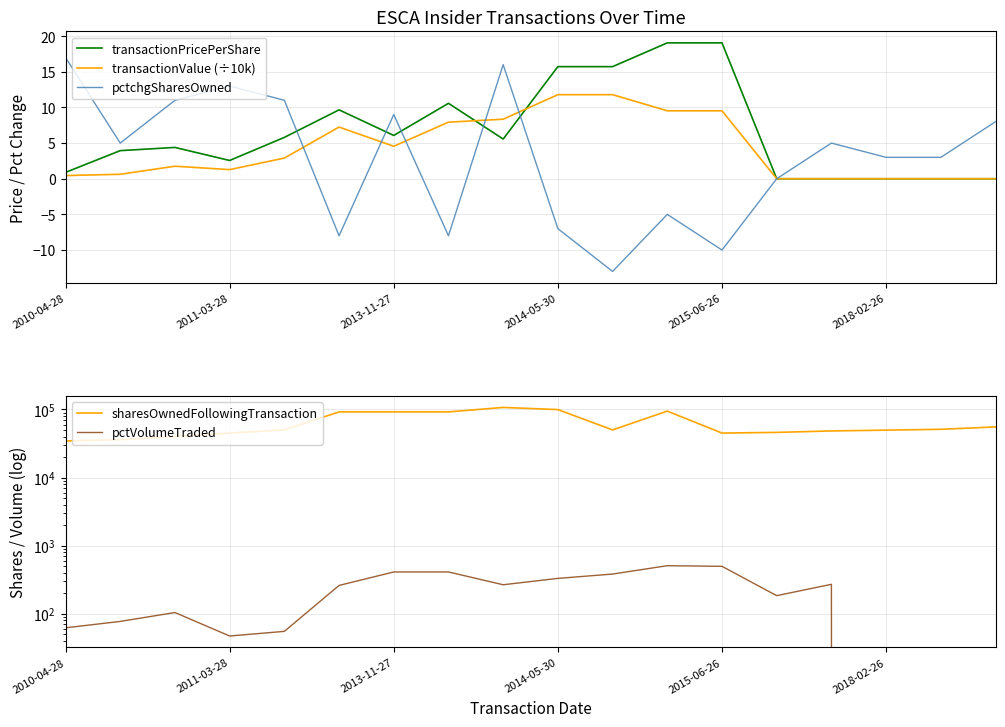

What are all the series names shown in the legend?

transactionPricePerShare, transactionValue (÷10k), pctchgSharesOwned, sharesOwnedFollowingTransaction, pctVolumeTraded